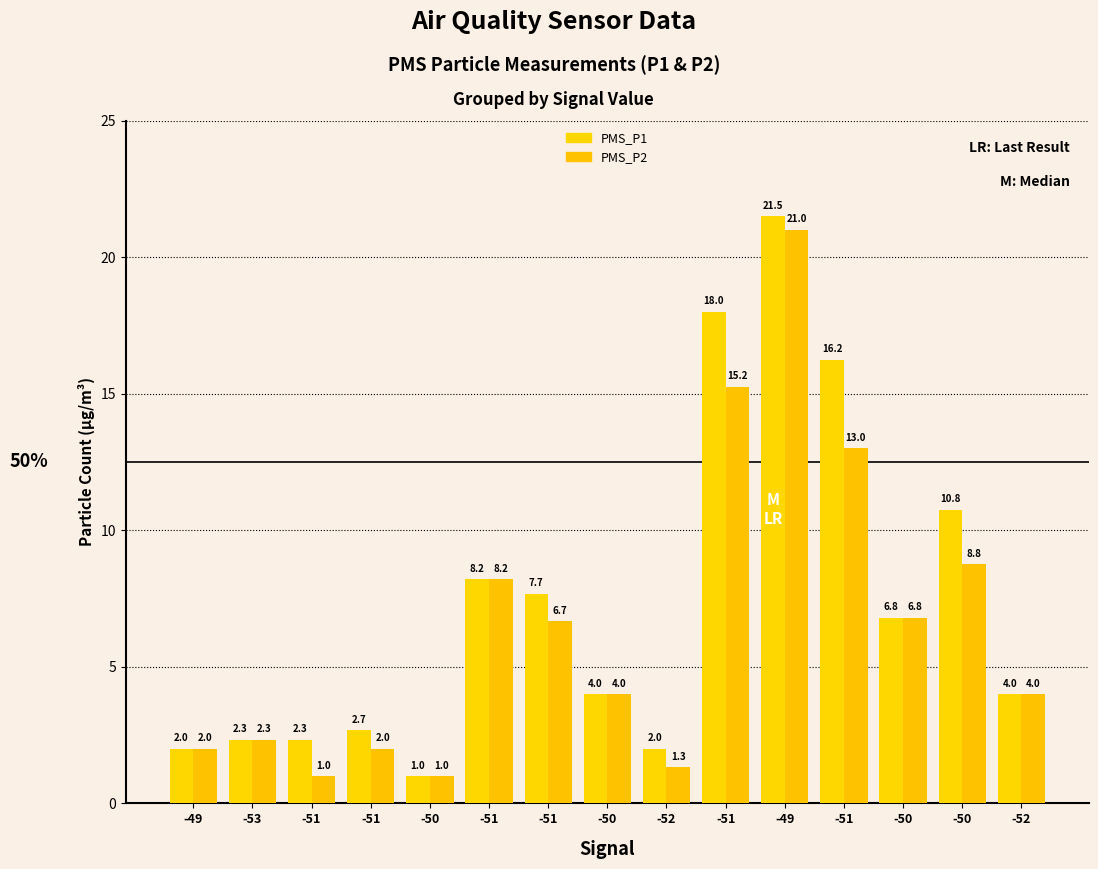

How many series are shown in this chart?

2